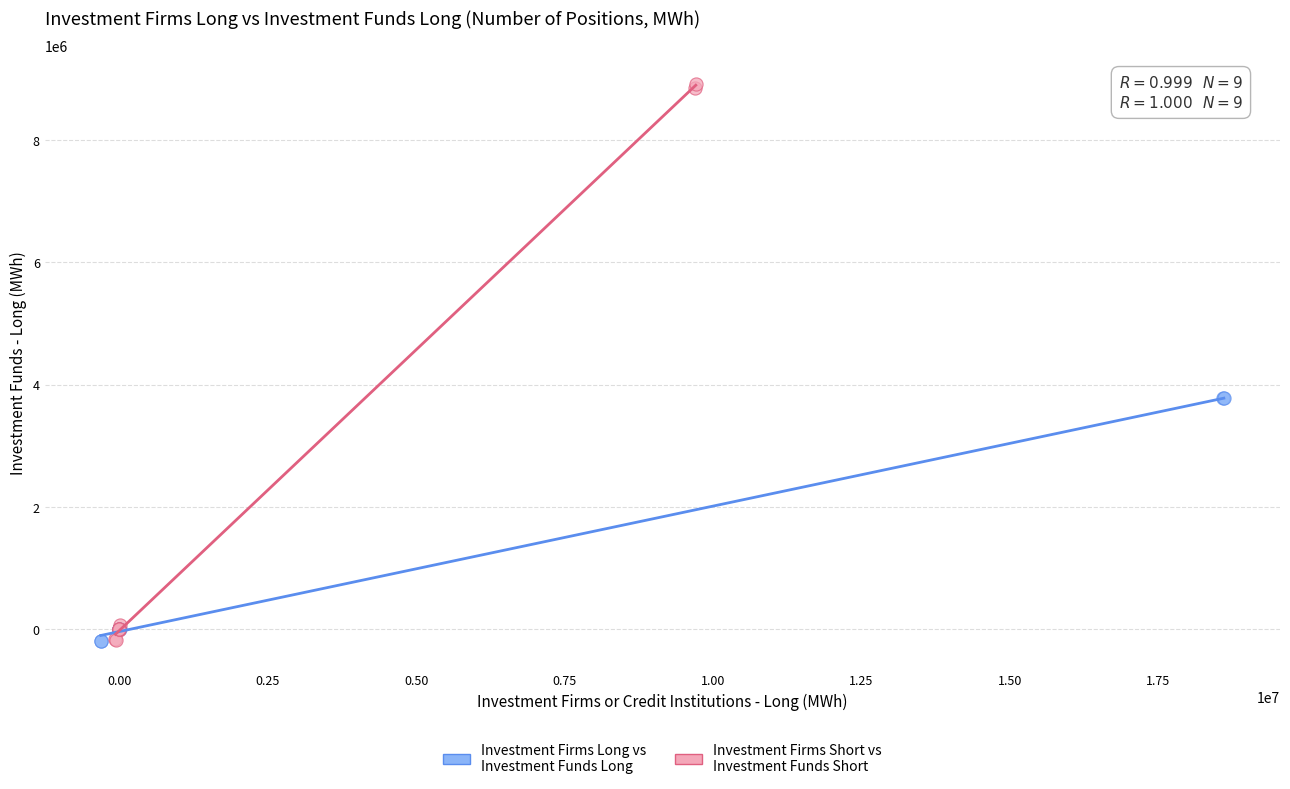

Which series contains the highest Y value?

Investment Firms Short vs Investment Funds Short